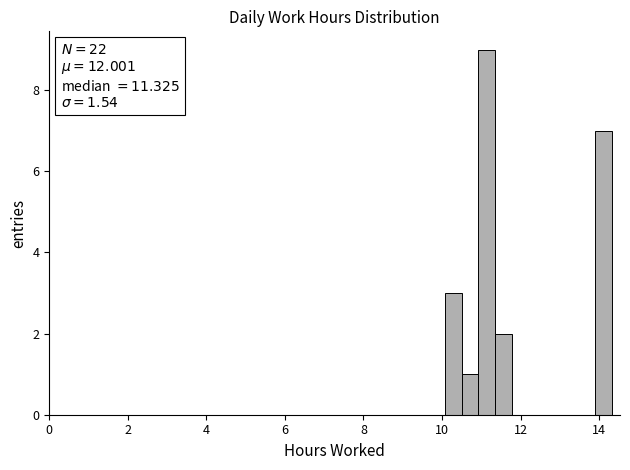

Read against the x-axis, roughly where is the centre of the tallest bar?

11.2